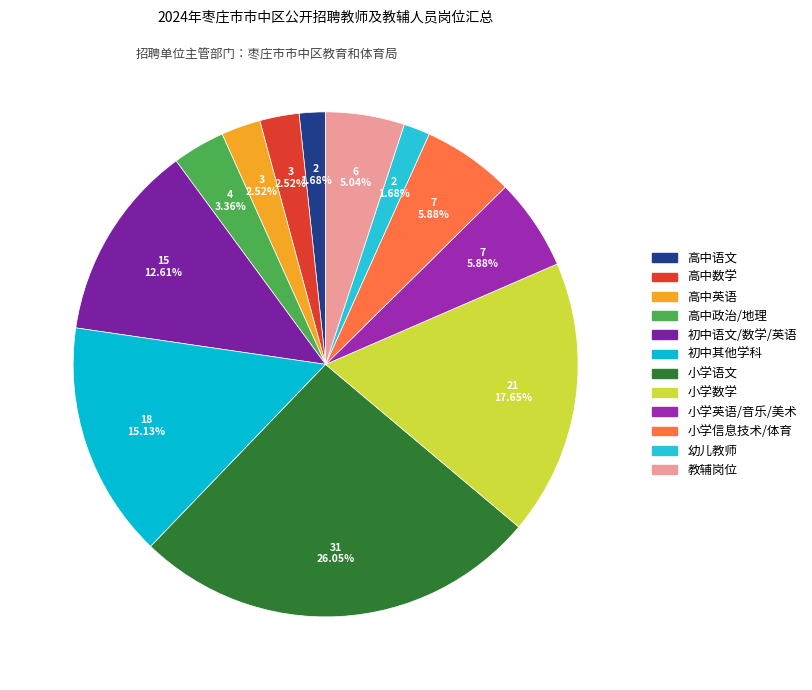

How many slices are in this pie chart?

12